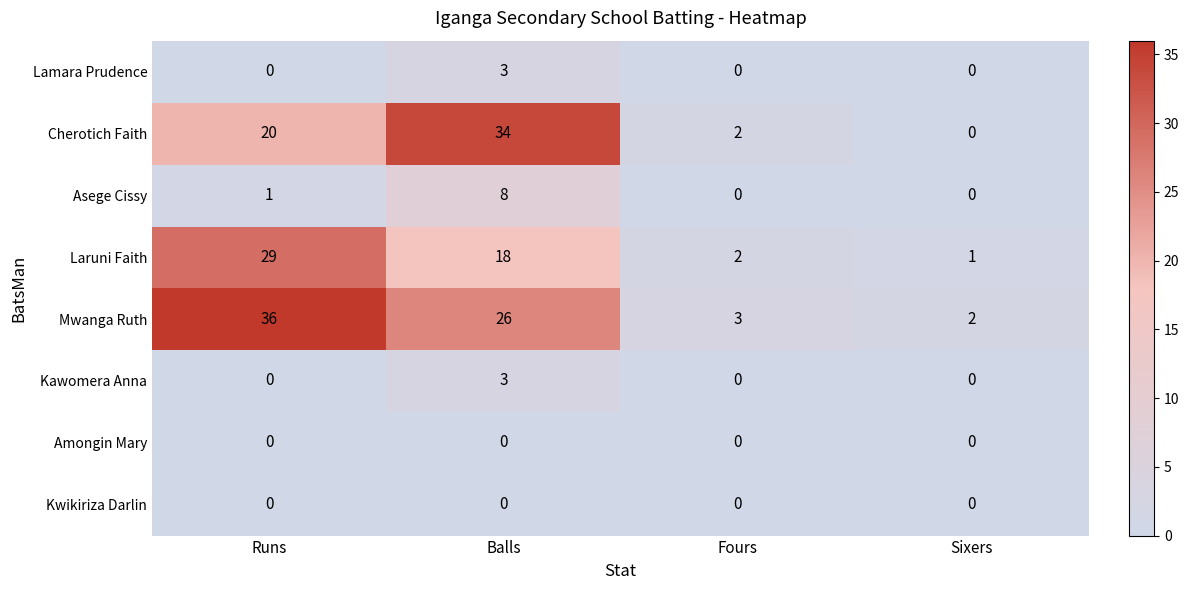

What is the difference between the highest and lowest values at Balls?

34